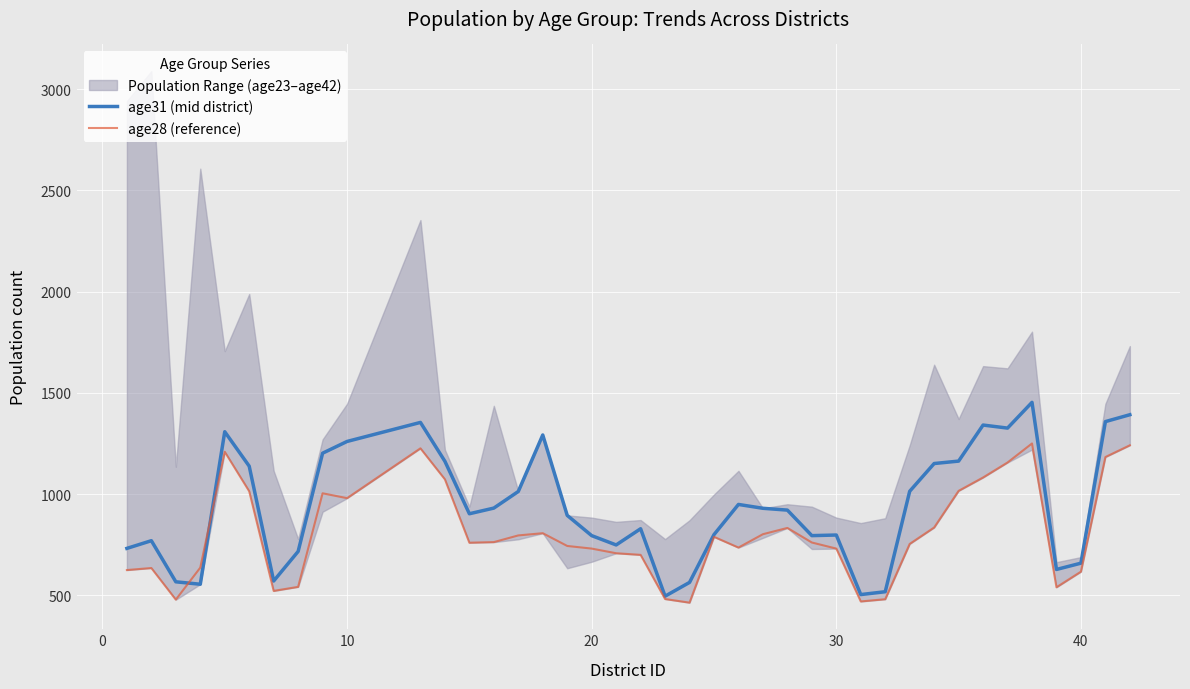

What is the minimum value for age31 (mid district)?

496